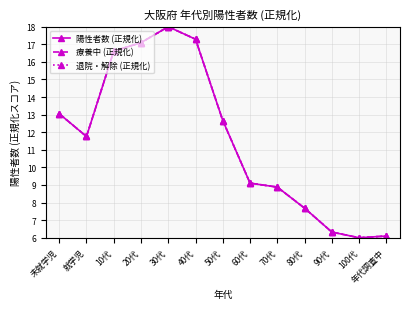

What position from the left is 就学児?

2